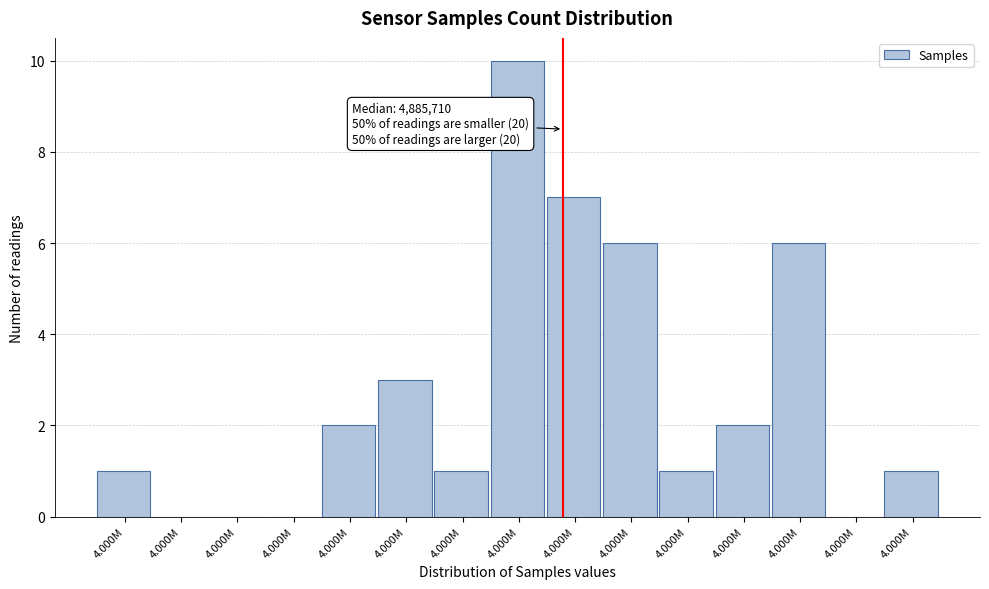

How many series are shown in this chart?

1